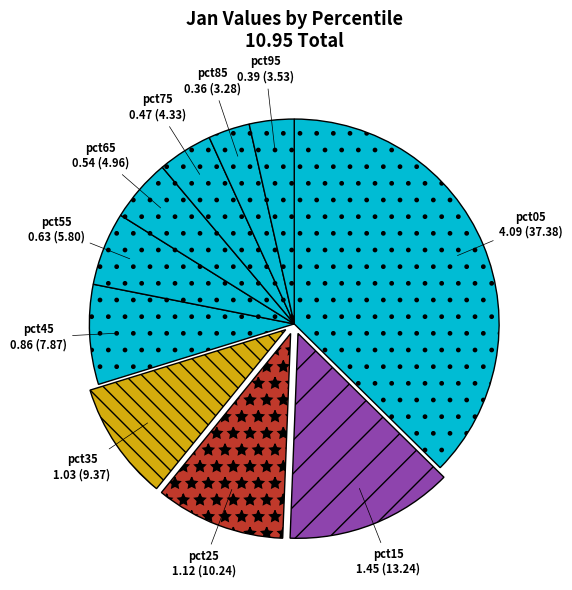

Combined, do pct55 and pct95 account for over 50%?

No